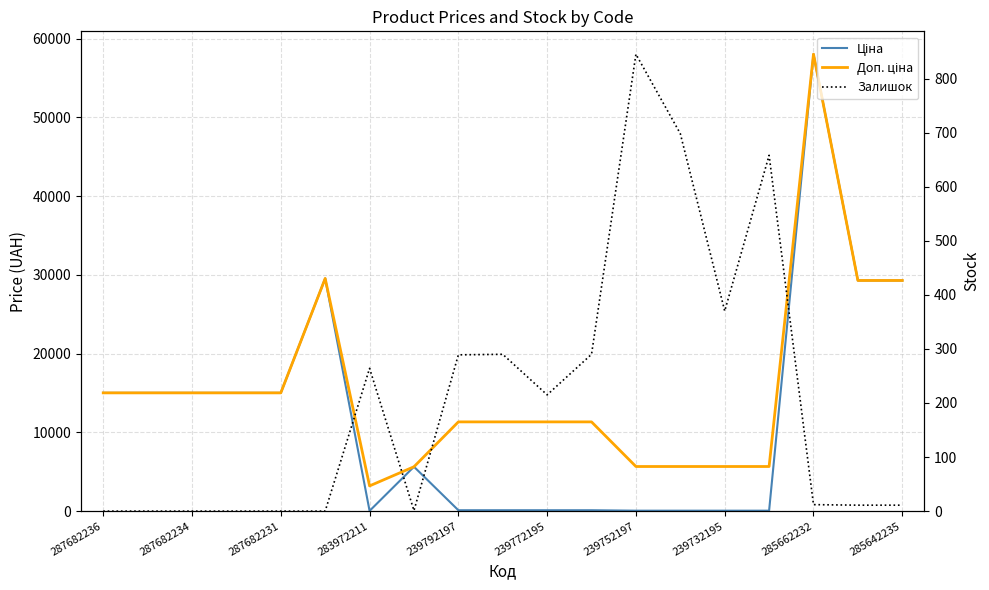

At how many categories does at least one series exceed 14407?

9